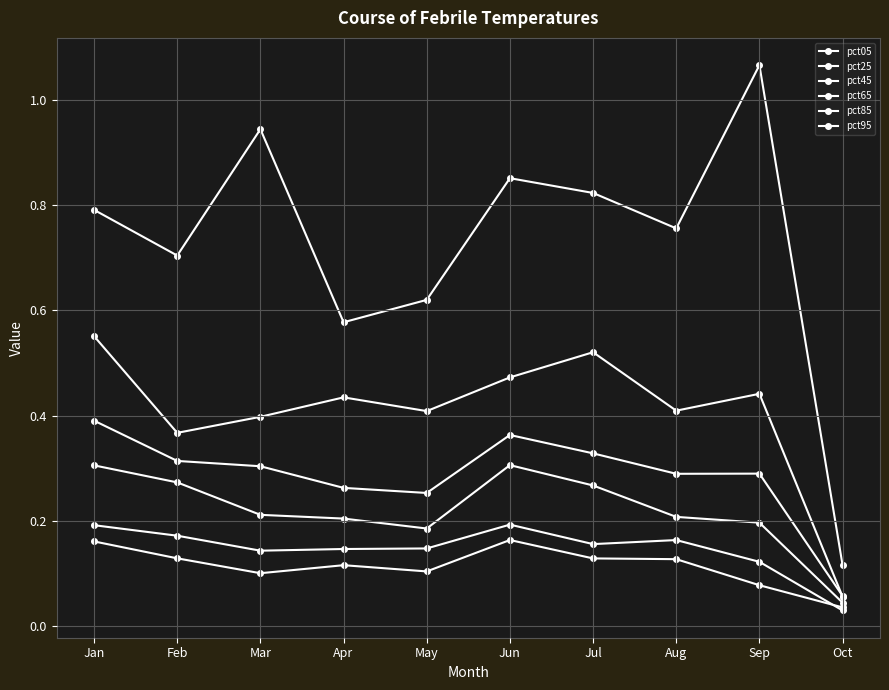

How many lines are shown in the chart?

6